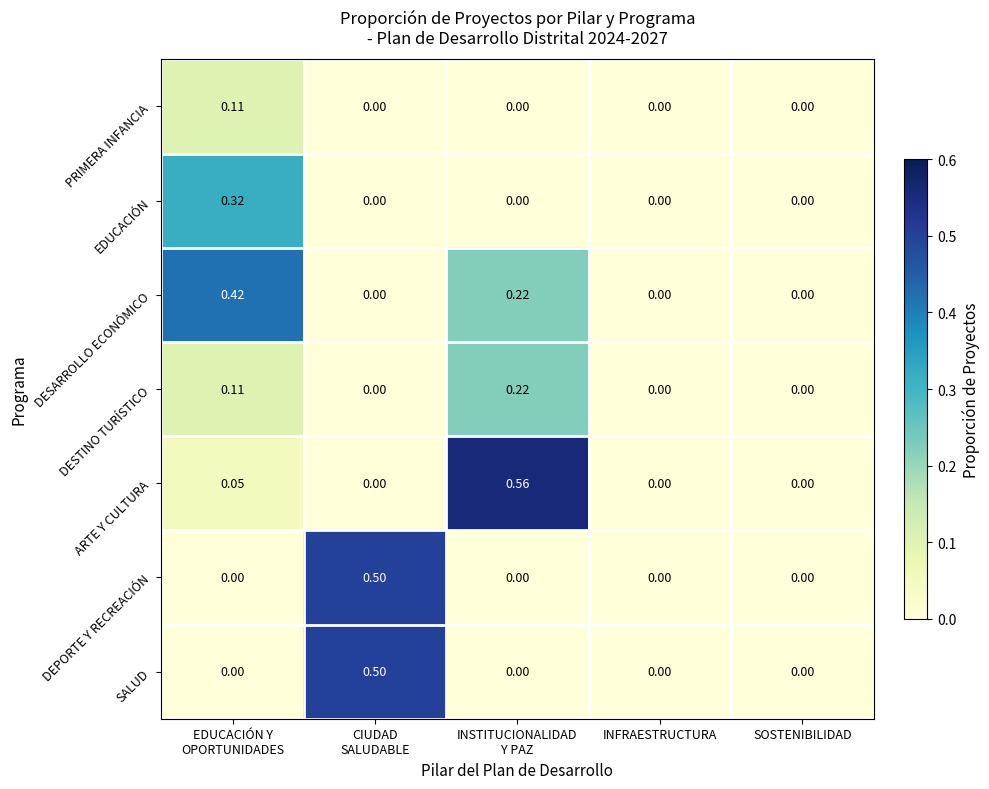

Which series has the largest range (max minus min)?

ARTE Y CULTURA